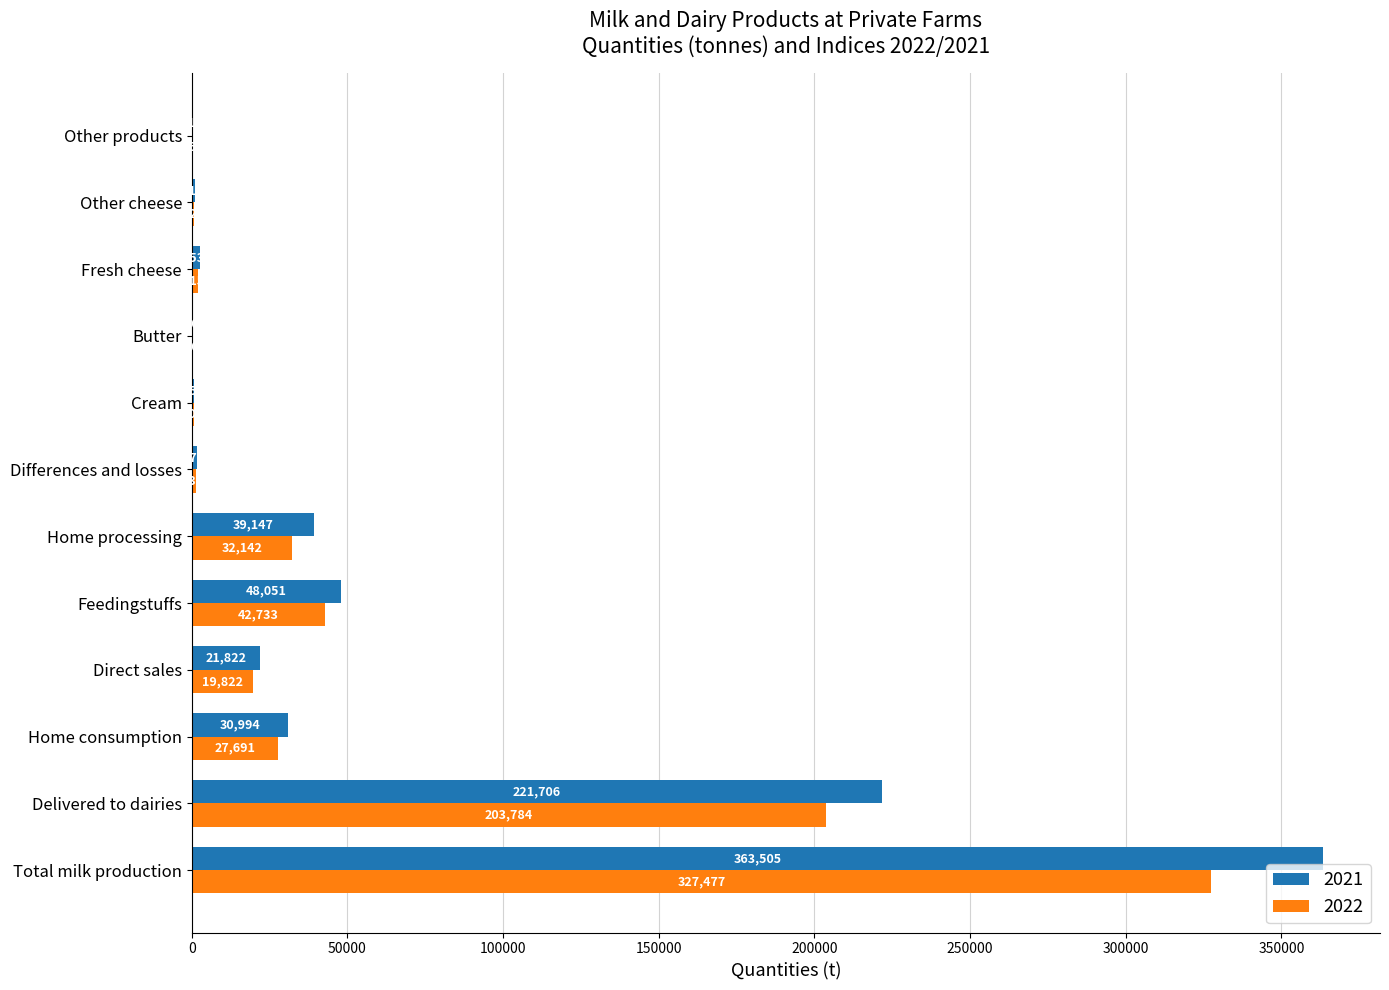

What is the sum of all 2022 values?

658827